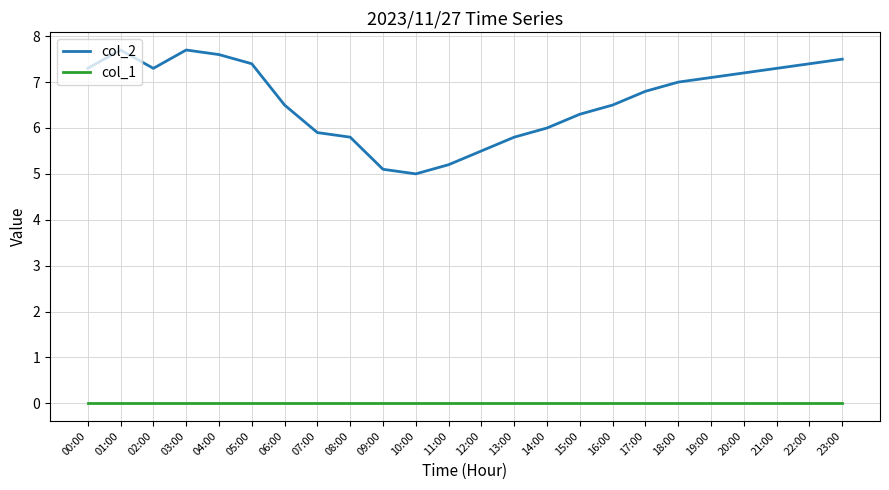

True or false: col_1 has a value of 0.0 at 15:00.

True